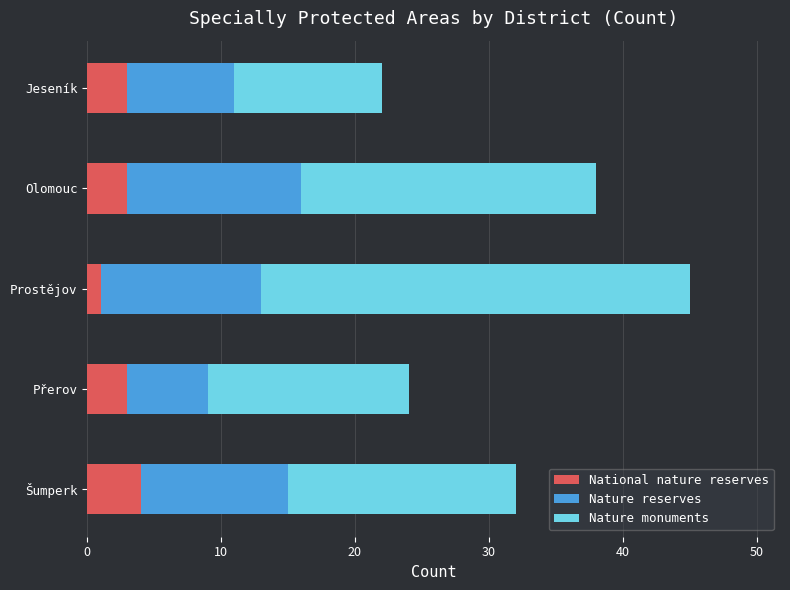

What is the approximate value of National nature reserves at Přerov?

3